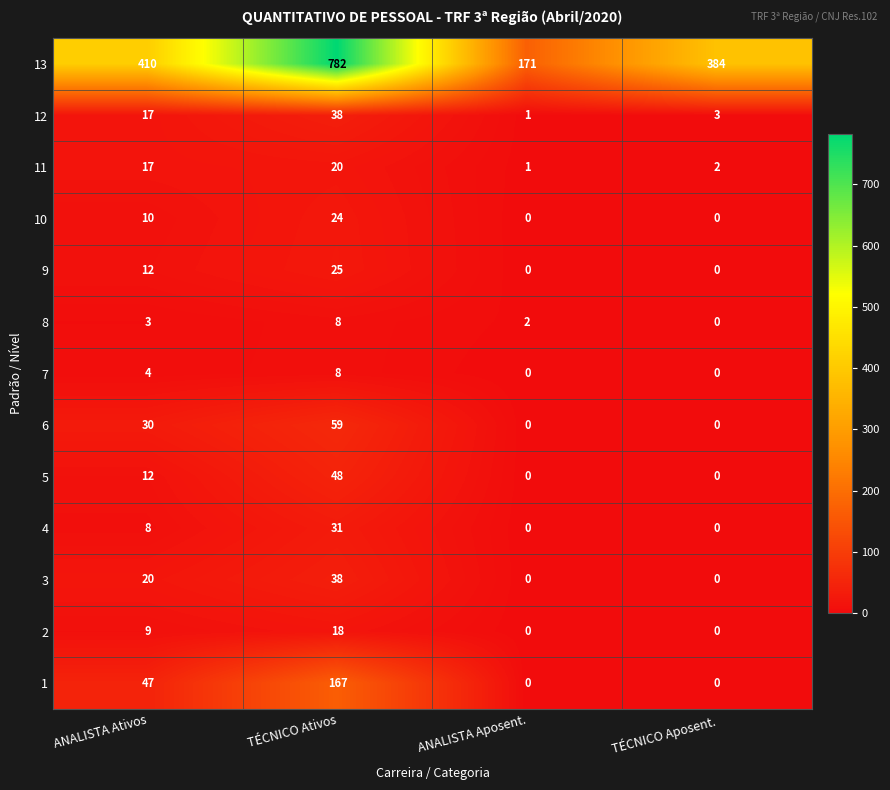

How many values in the 1 series are below 47?

2